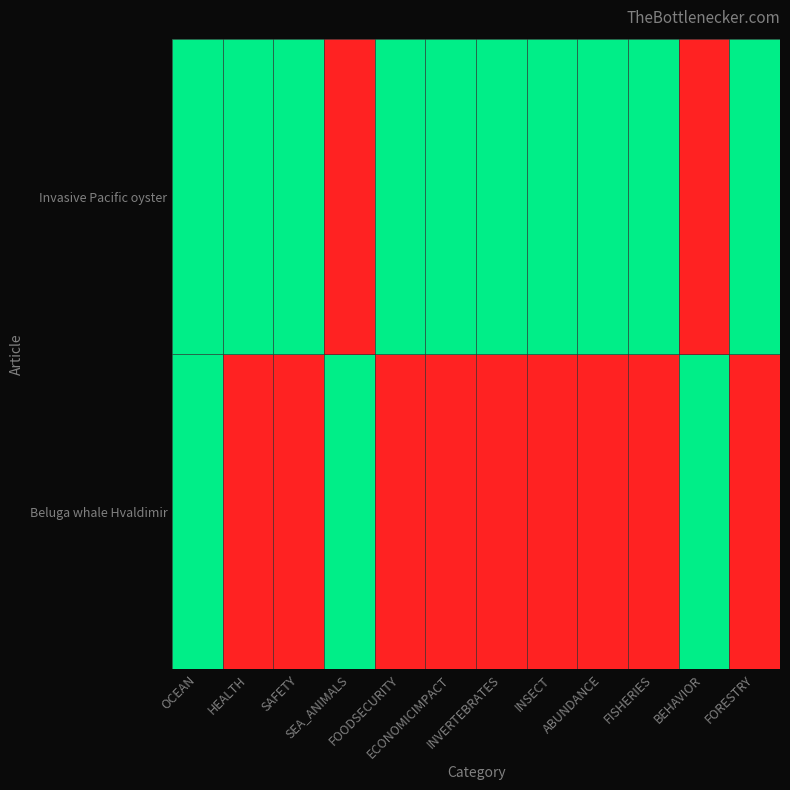

How many series are shown in this chart?

2